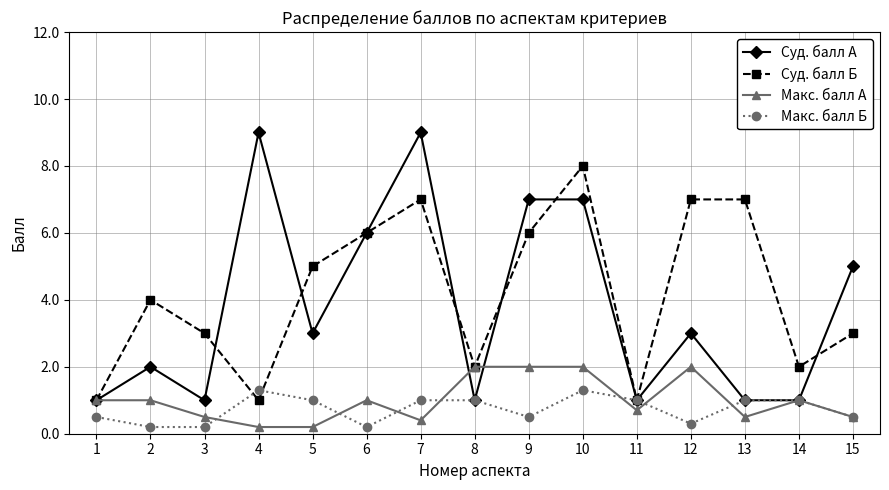

Reading left to right, transcribe all the data shown in this chart.

Суд. балл А: 1=1.0	2=2.0	3=1.0	4=9.0	5=3.0	6=6.0	7=9.0	8=1.0	9=7.0	10=7.0	11=1.0	12=3.0	13=1.0	14=1.0	15=5.0
Суд. балл Б: 1=1.0	2=4.0	3=3.0	4=1.0	5=5.0	6=6.0	7=7.0	8=2.0	9=6.0	10=8.0	11=1.0	12=7.0	13=7.0	14=2.0	15=3.0
Макс. балл А: 1=1.0	2=1.0	3=0.5	4=0.2	5=0.2	6=1.0	7=0.4	8=2.0	9=2.0	10=2.0	11=0.7	12=2.0	13=0.5	14=1.0	15=0.5
Макс. балл Б: 1=0.5	2=0.2	3=0.2	4=1.3	5=1.0	6=0.2	7=1.0	8=1.0	9=0.5	10=1.3	11=1.0	12=0.3	13=1.0	14=1.0	15=0.5